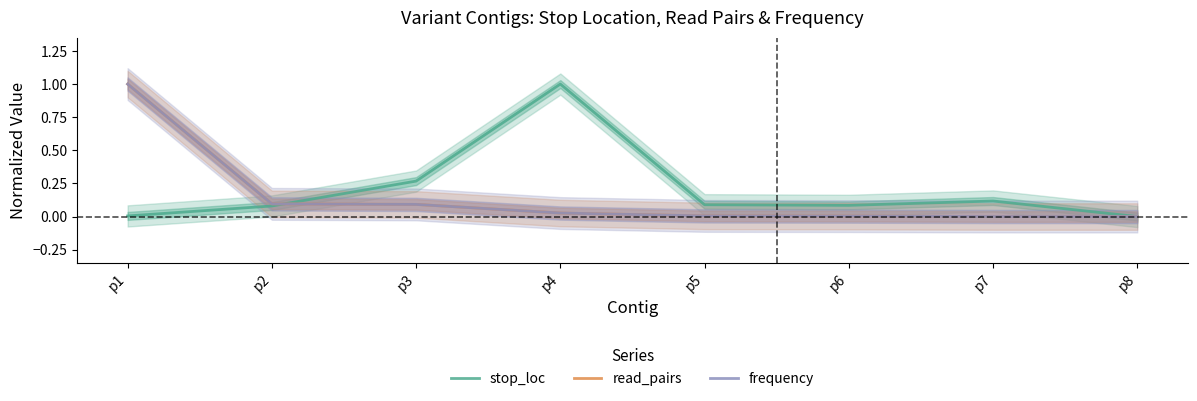

The value of read_pairs at p1 is 0.5. True or false?

False